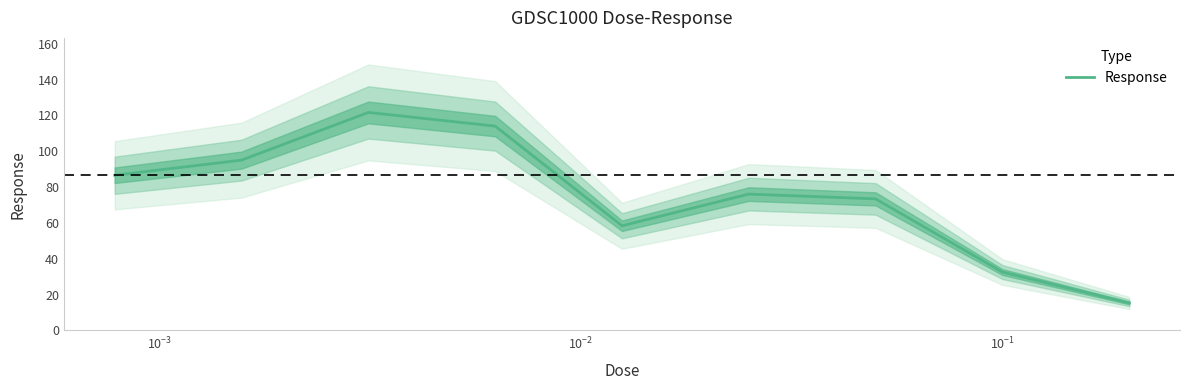

How many lines are shown in the chart?

1